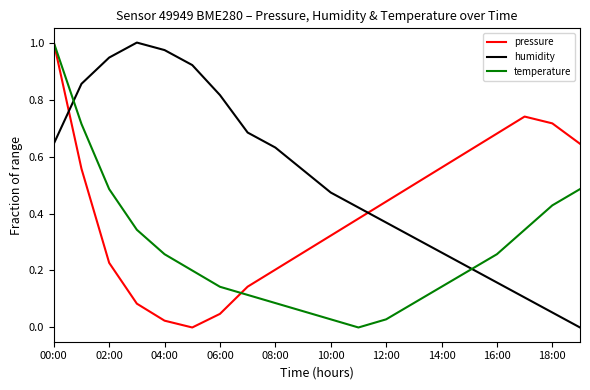

How many intersections are there between pressure and humidity?

2